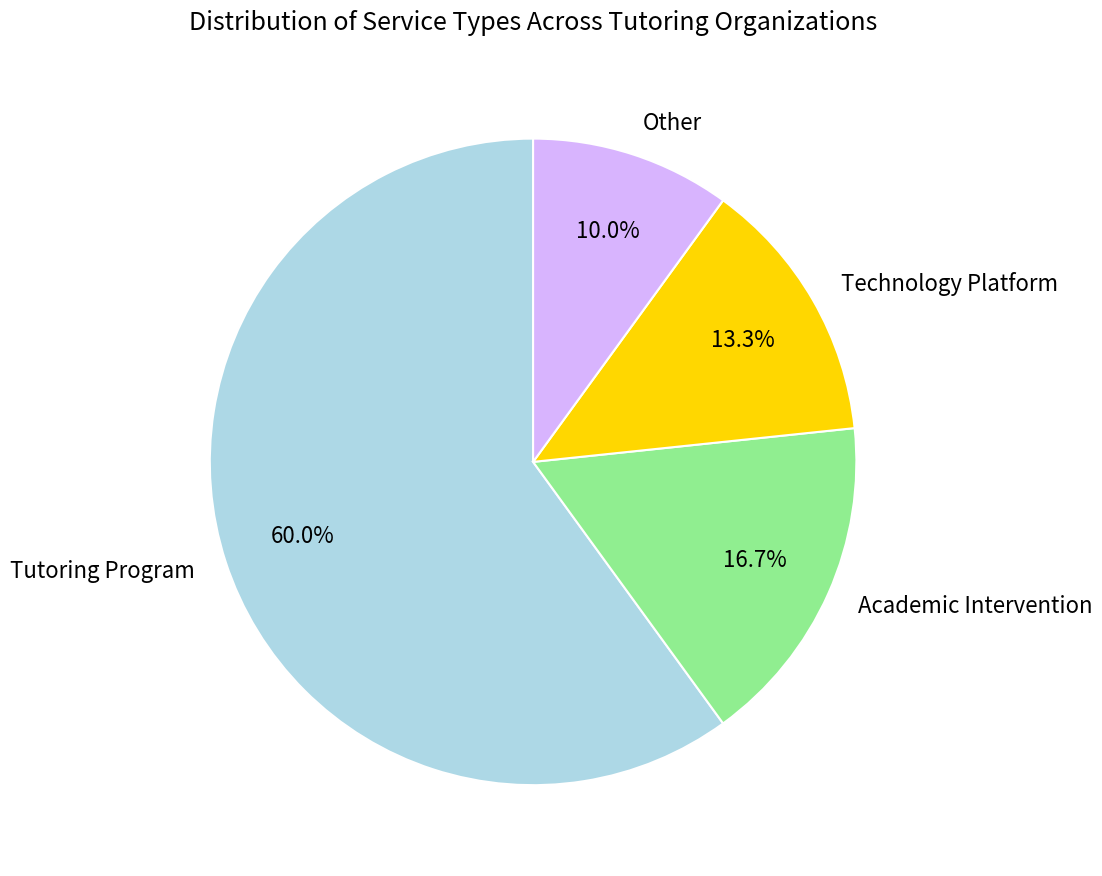

Is it true that Tutoring Program is 60% of the pie?

True